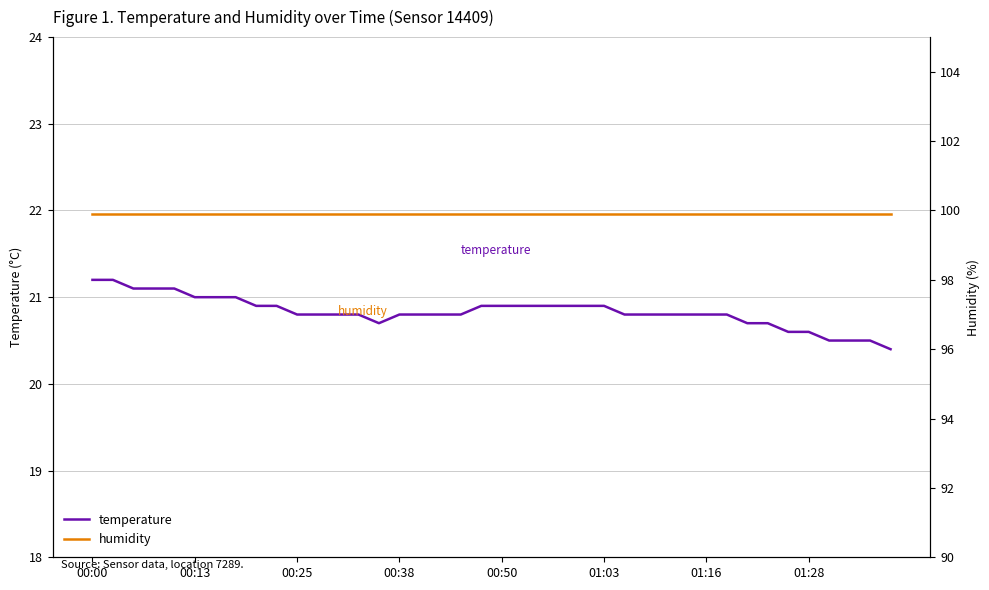

How many interior local valleys does the temperature series have?

1